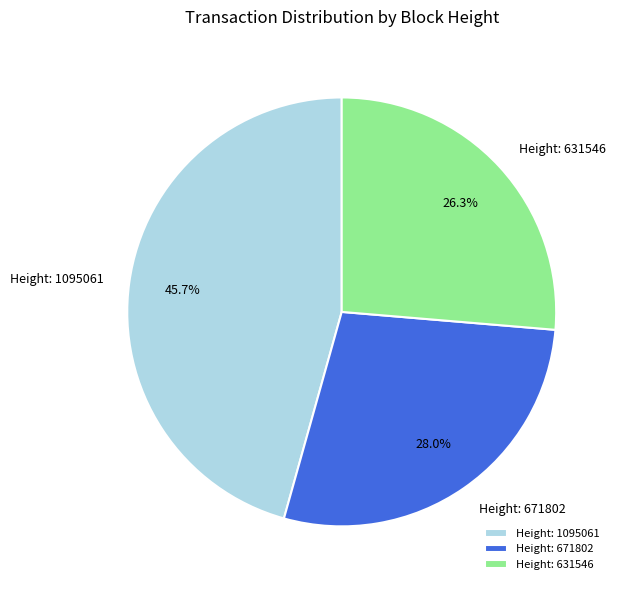

How many segments does this pie chart have?

3